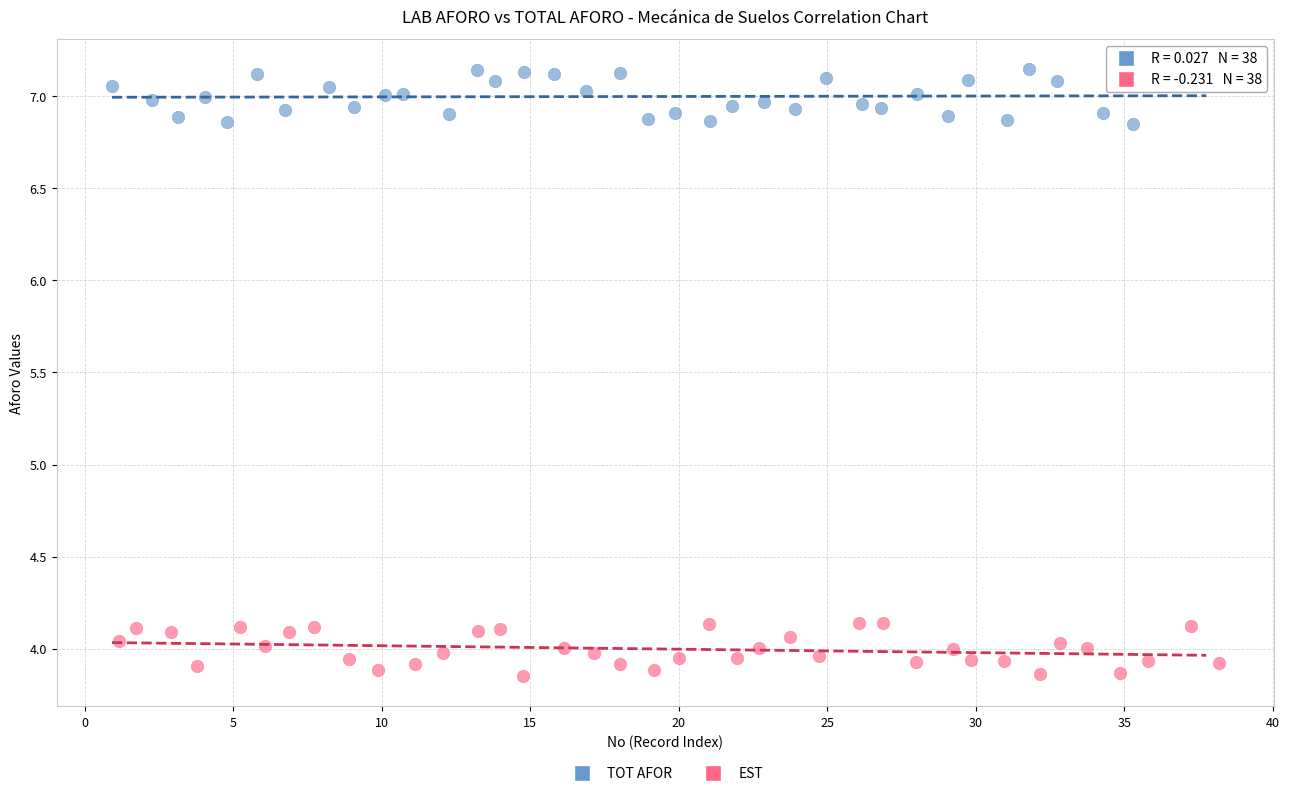

Which series reaches the maximum Y coordinate?

TOT AFOR